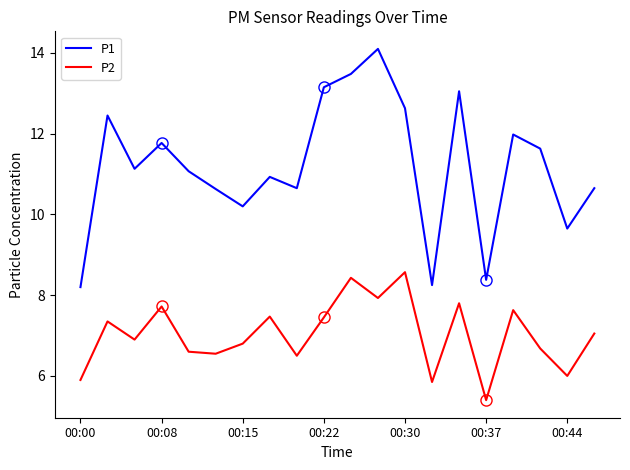

True or false: P2 and P1 intersect in this chart.

False